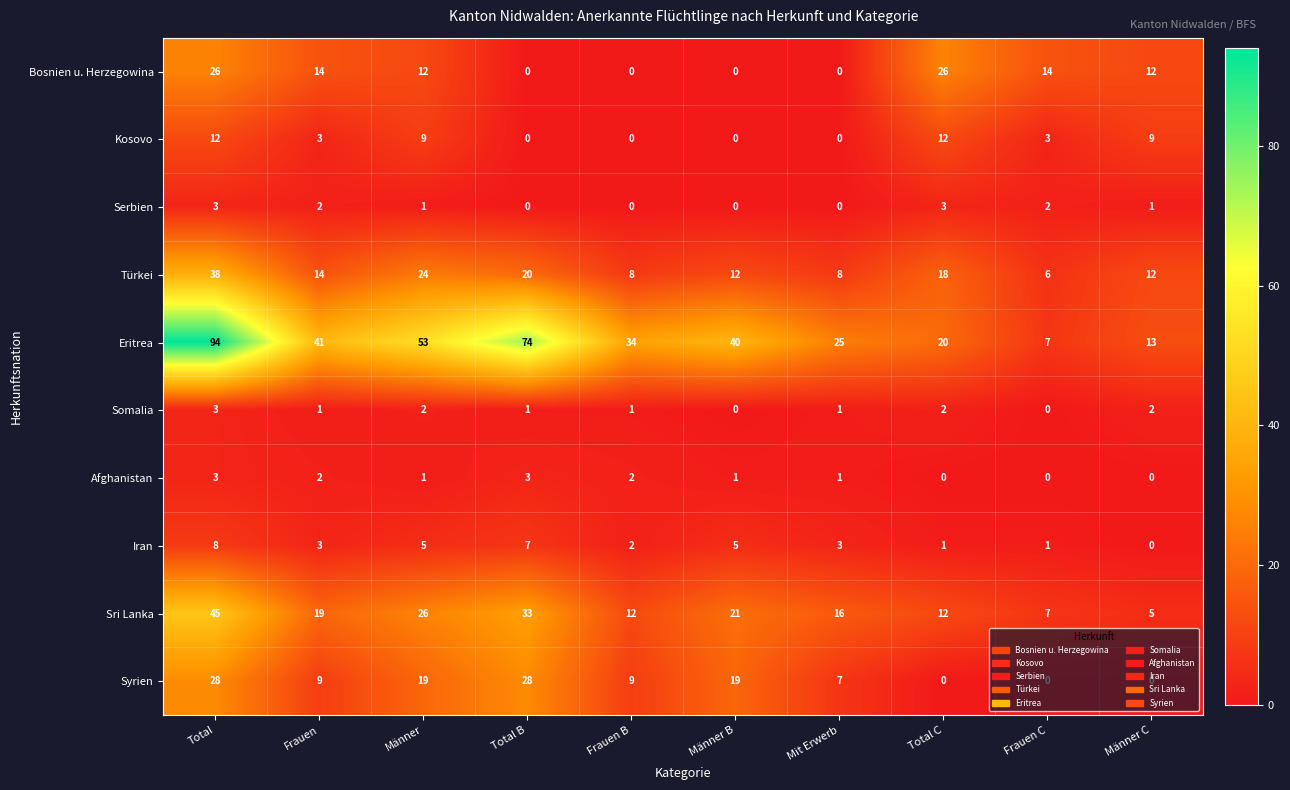

True or false: Türkei has a value of 12 at Total B.

False